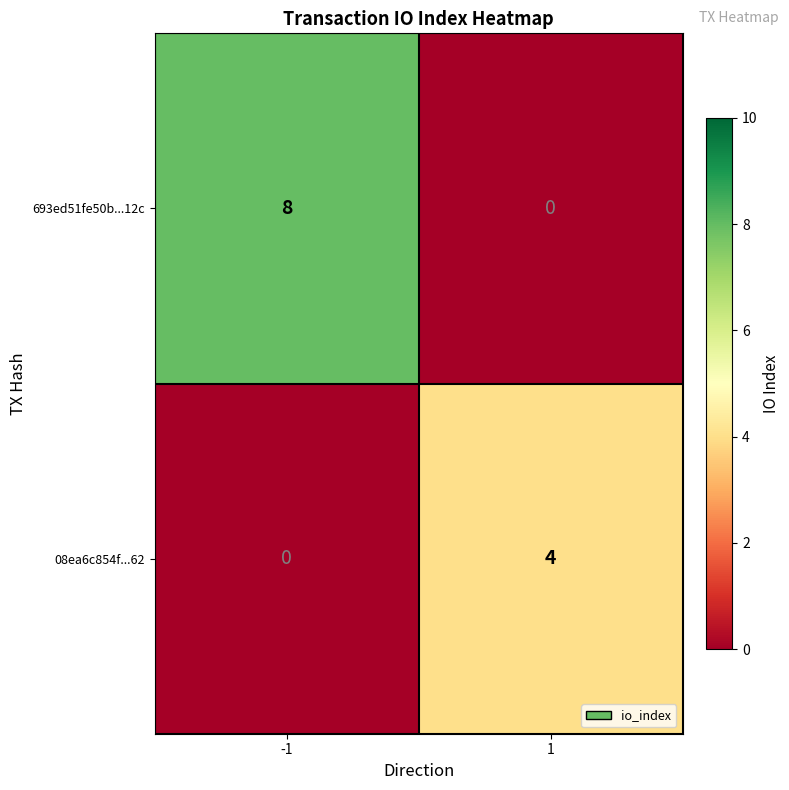

What is the sum of all 08ea6c854f...62 values?

4